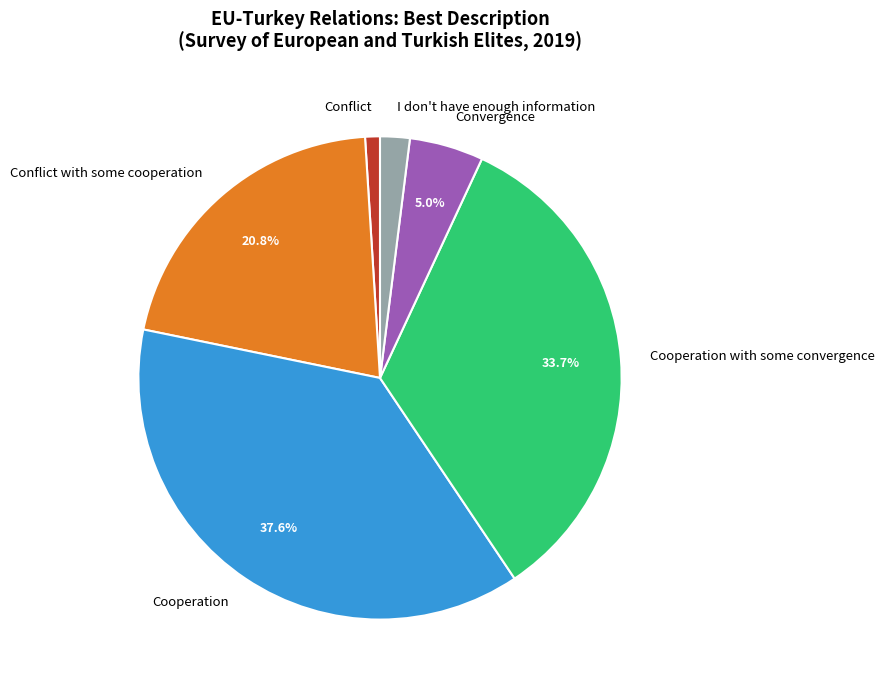

To the nearest percent, what is the difference between the Convergence and Cooperation with some convergence slice percentages?

29%